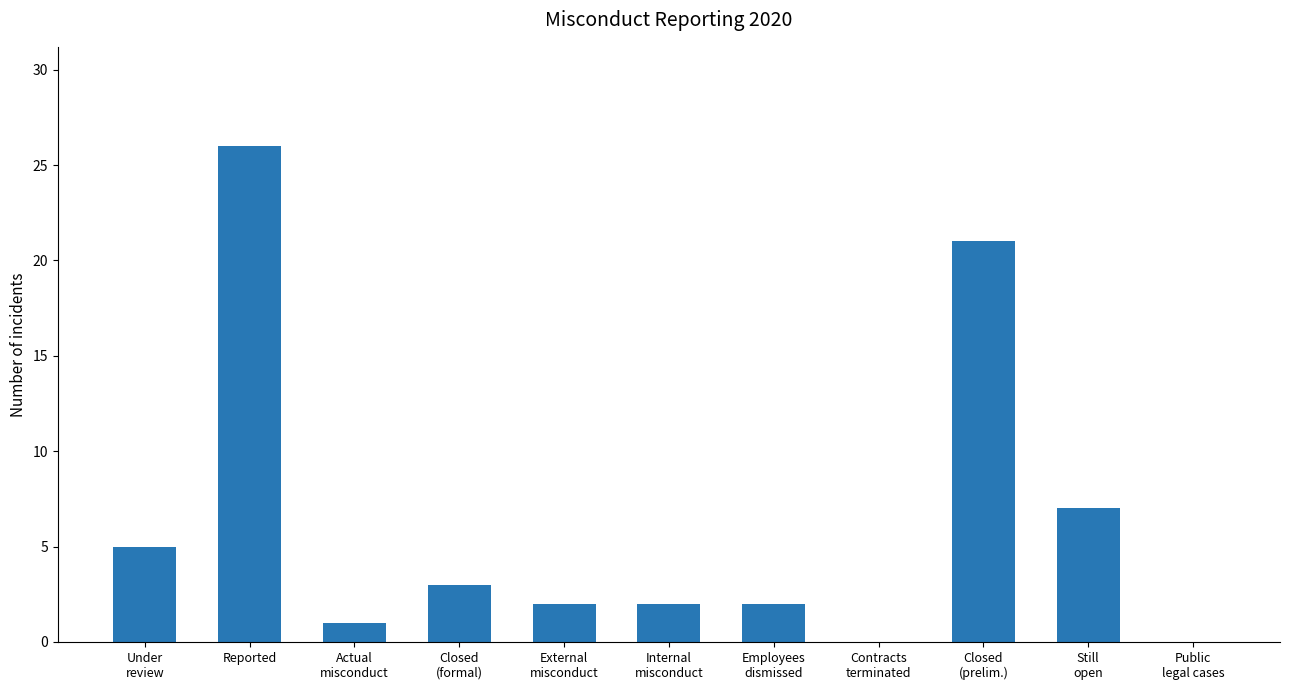

Which label corresponds to the largest value in the chart?

Reported